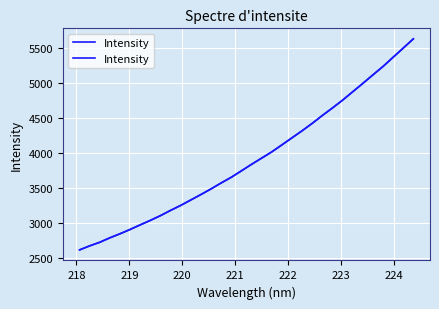

What is the average value?

3908.4